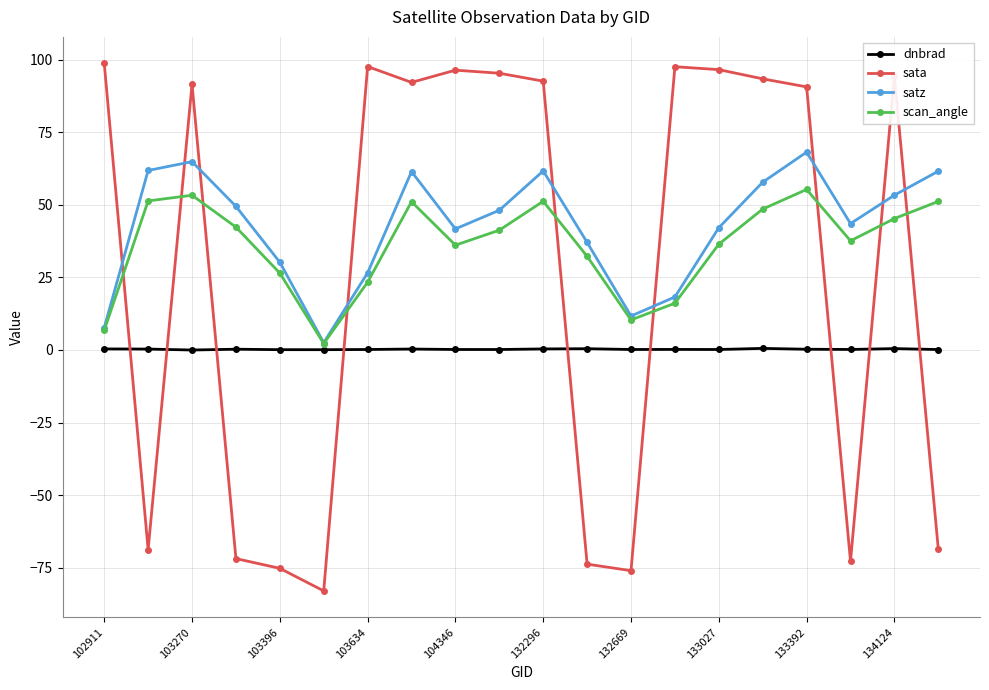

Does the chart display data point markers on the line(s)?

Yes